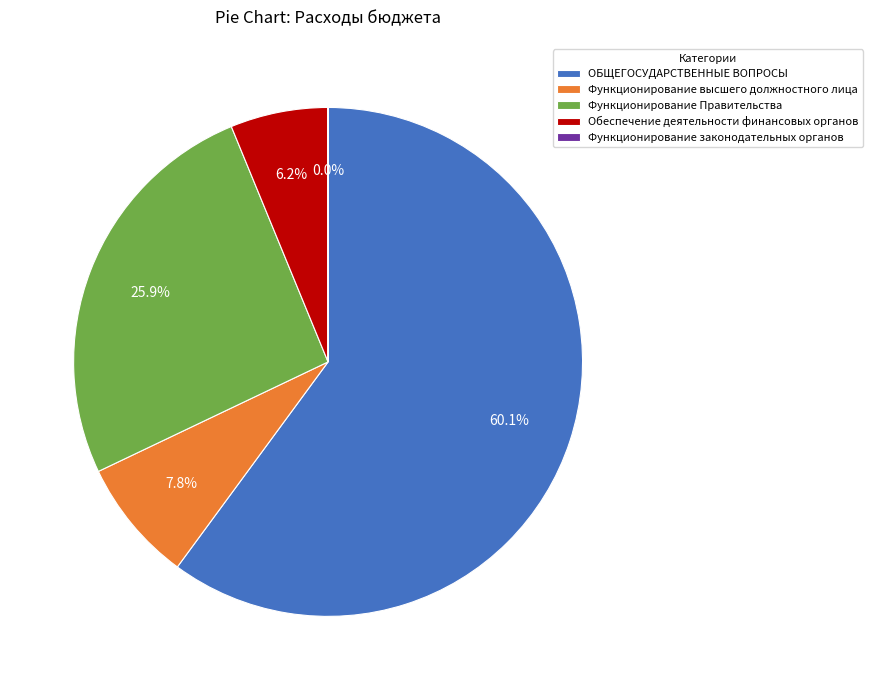

Which has a higher value, ОБЩЕГОСУДАРСТВЕННЫЕ ВОПРОСЫ or Функционирование высшего должностного лица?

ОБЩЕГОСУДАРСТВЕННЫЕ ВОПРОСЫ